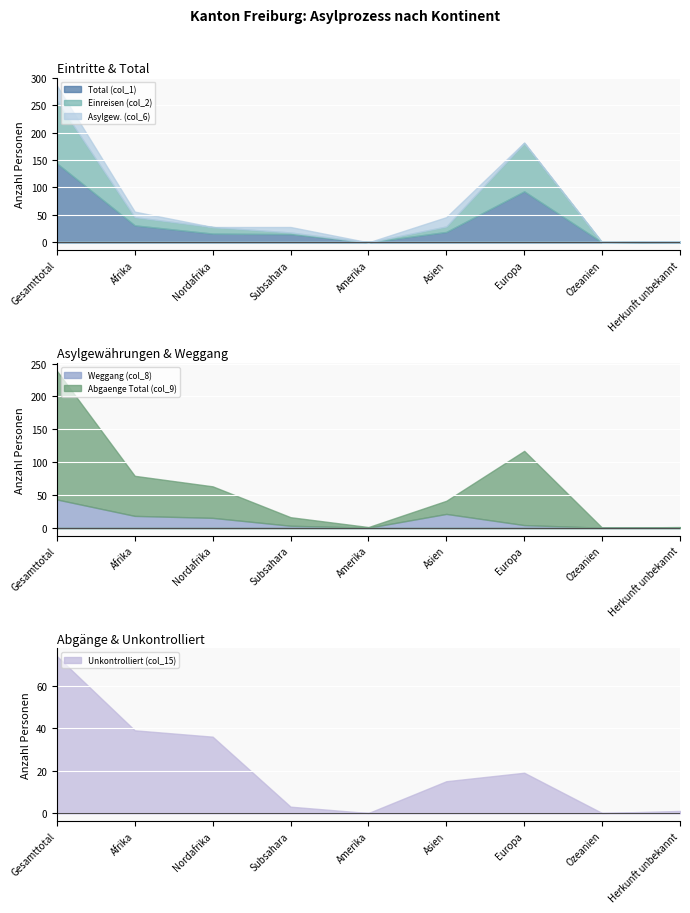

How many lines are shown in the chart?

6